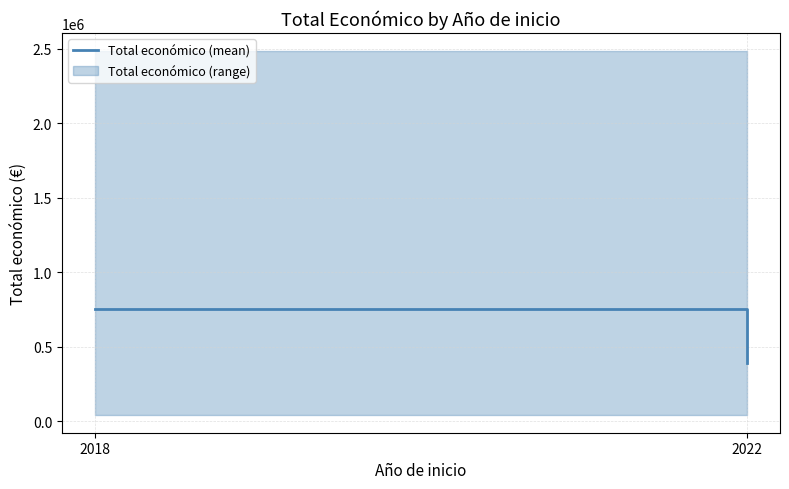

List the labels in order of value, smallest first.

2022, 2018